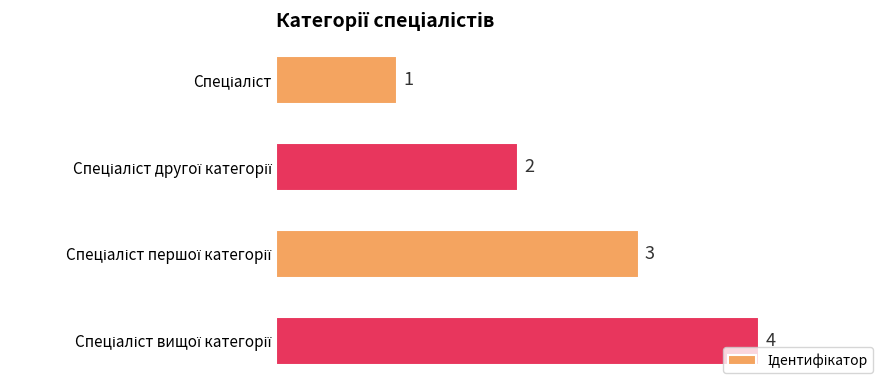

What is the maximum value shown in the chart?

4